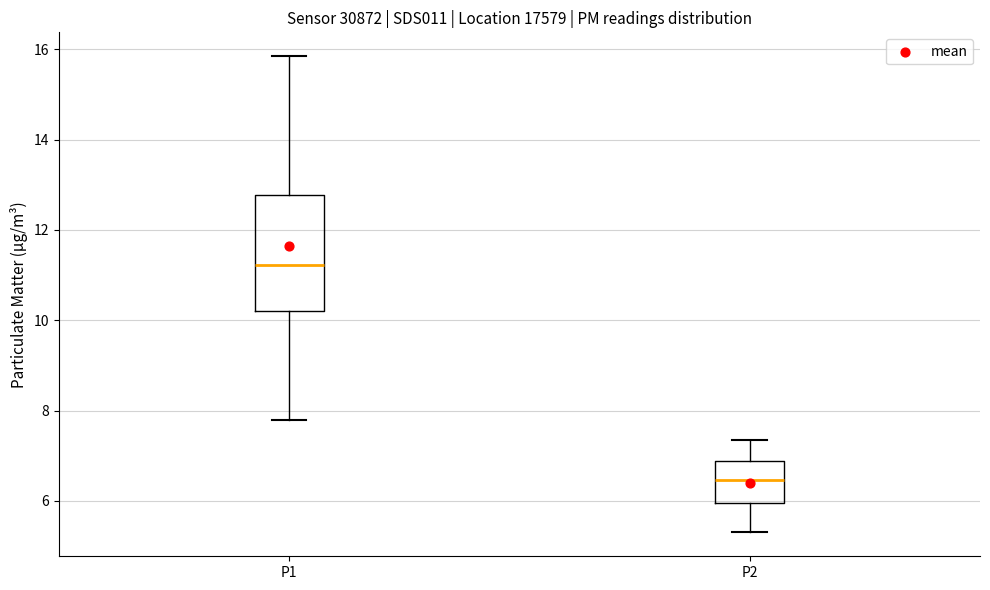

Where is the lower edge of the box for P1 on the y-axis? The values are not printed on the chart, so give them approximately, as read against the axis.

10.2